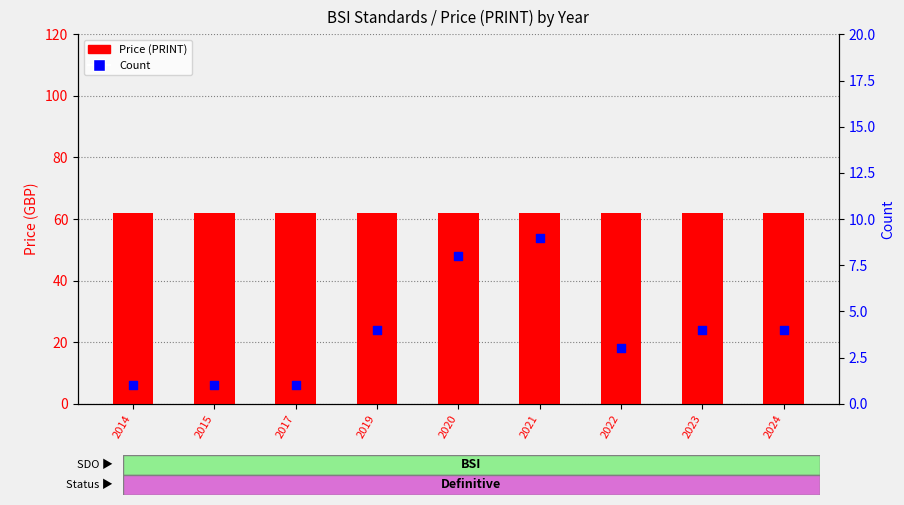

What is the total value across all series at 2023?

66